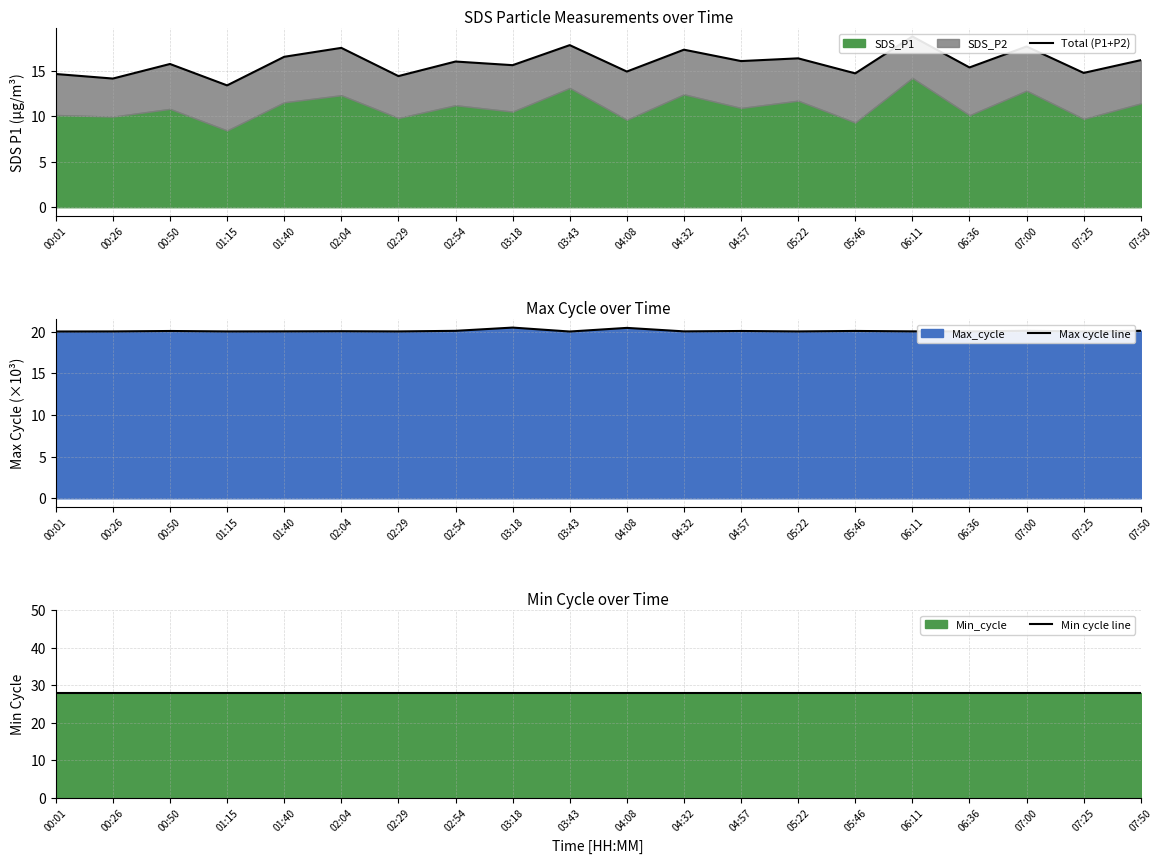

What is the label of the 8th point from the right?

04:57